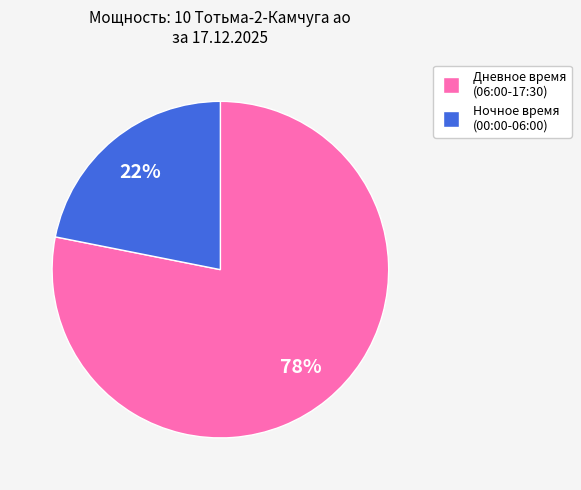

Does any single category account for the majority?

Yes